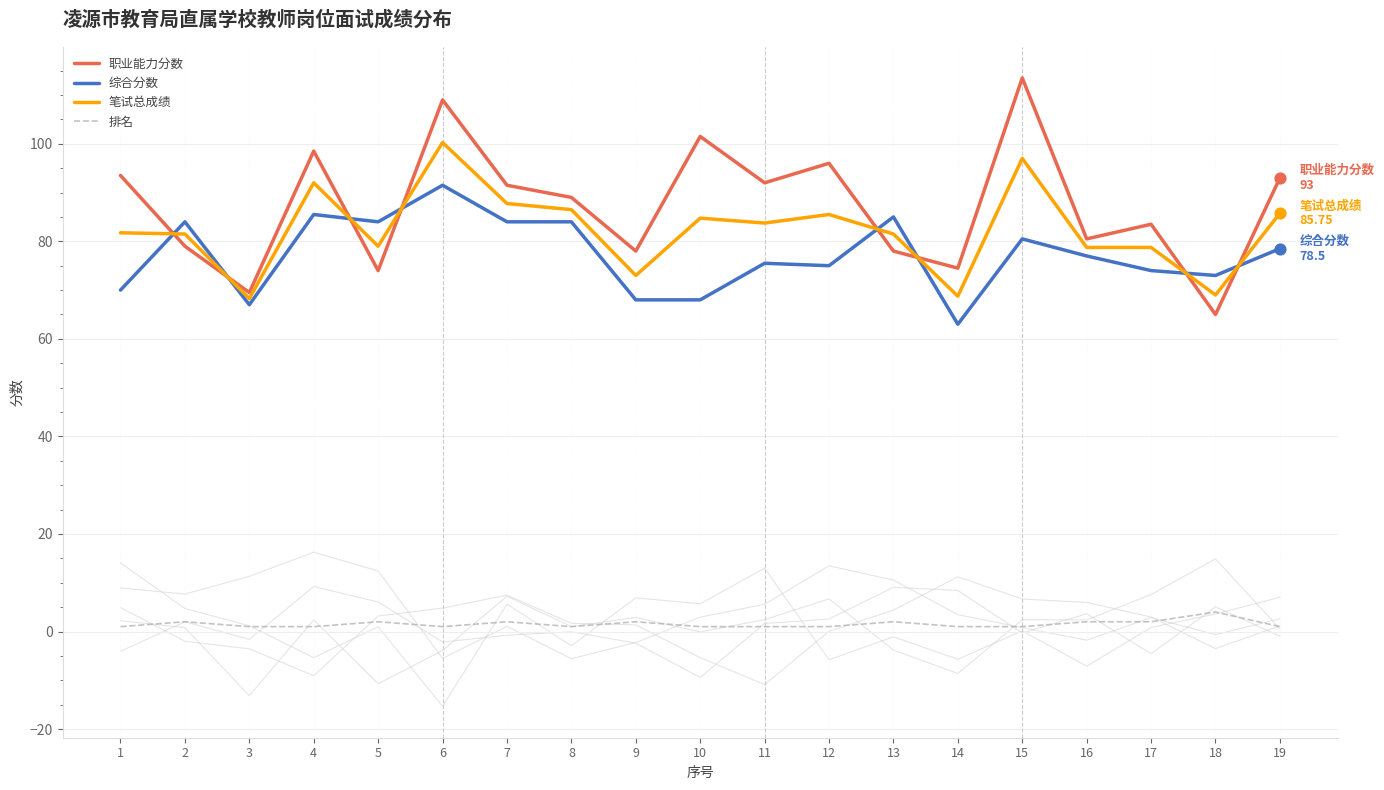

At which category is the sum across all series the highest?

6